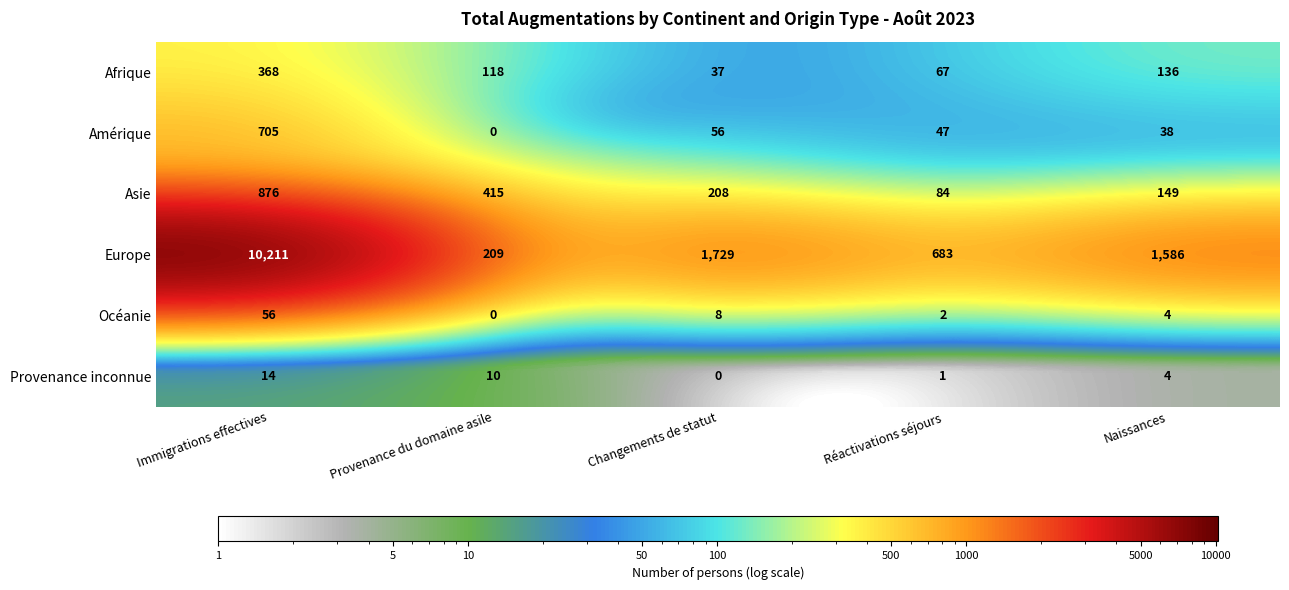

Rank the categories by Provenance inconnue value from highest to lowest.

Immigrations effectives, Provenance du domaine asile, Naissances, Réactivations séjours, Changements de statut